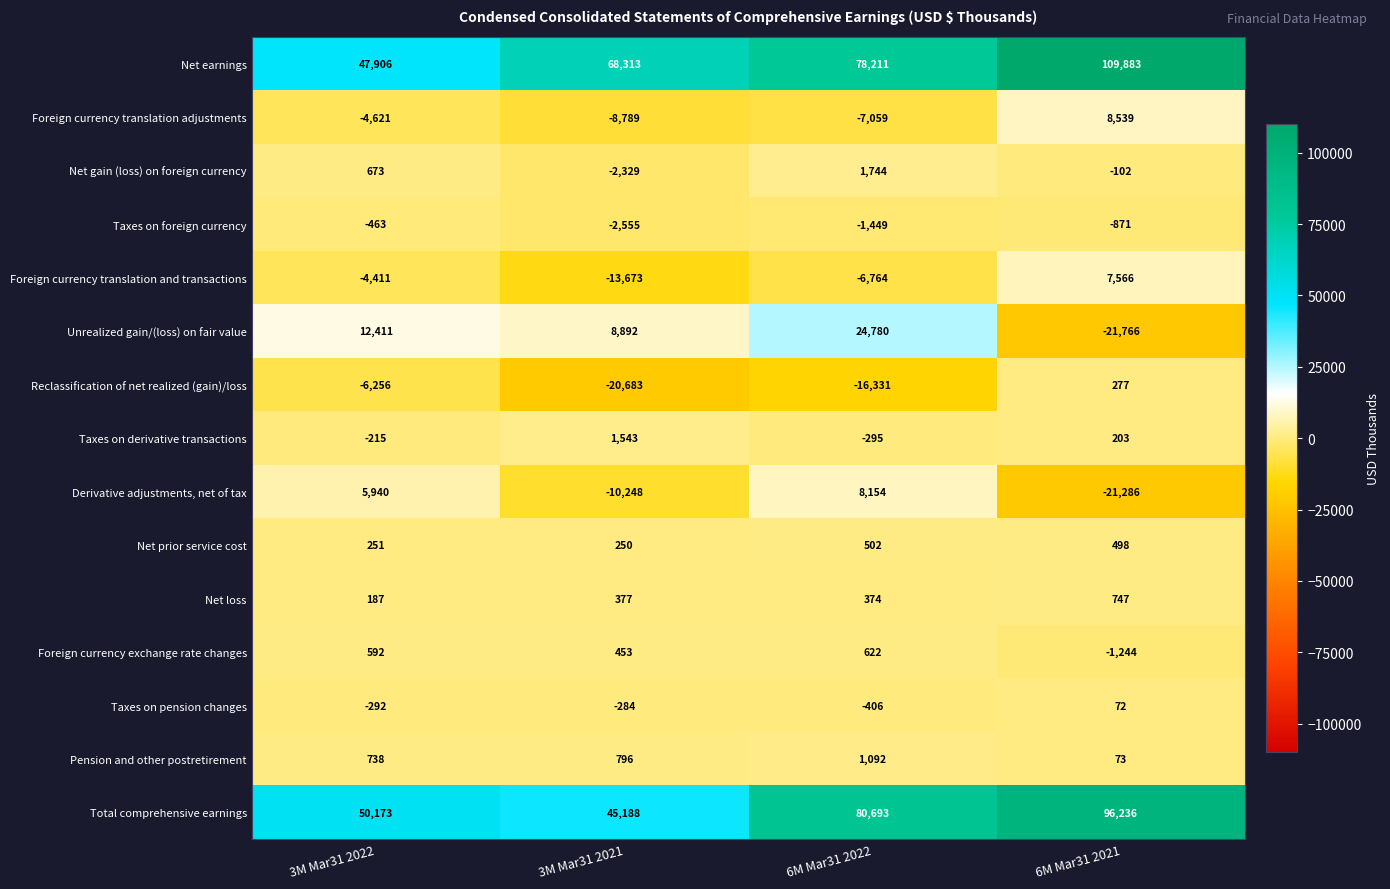

Which category has the highest value across all series?

6M Mar31 2021